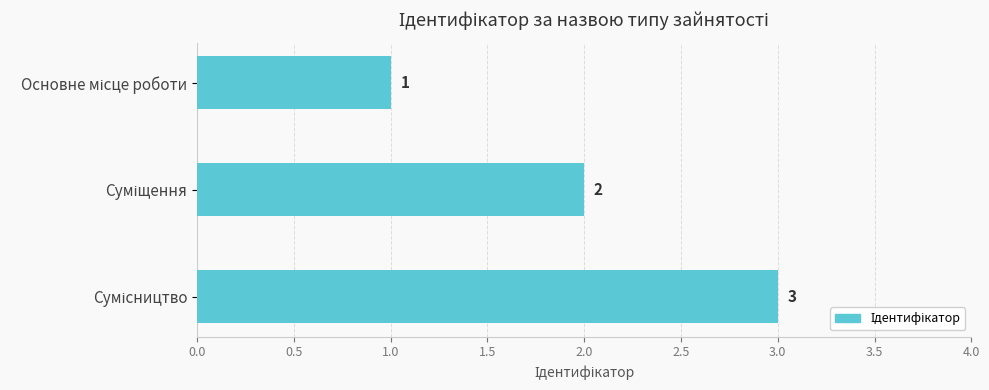

What is the difference between the maximum and minimum values?

2